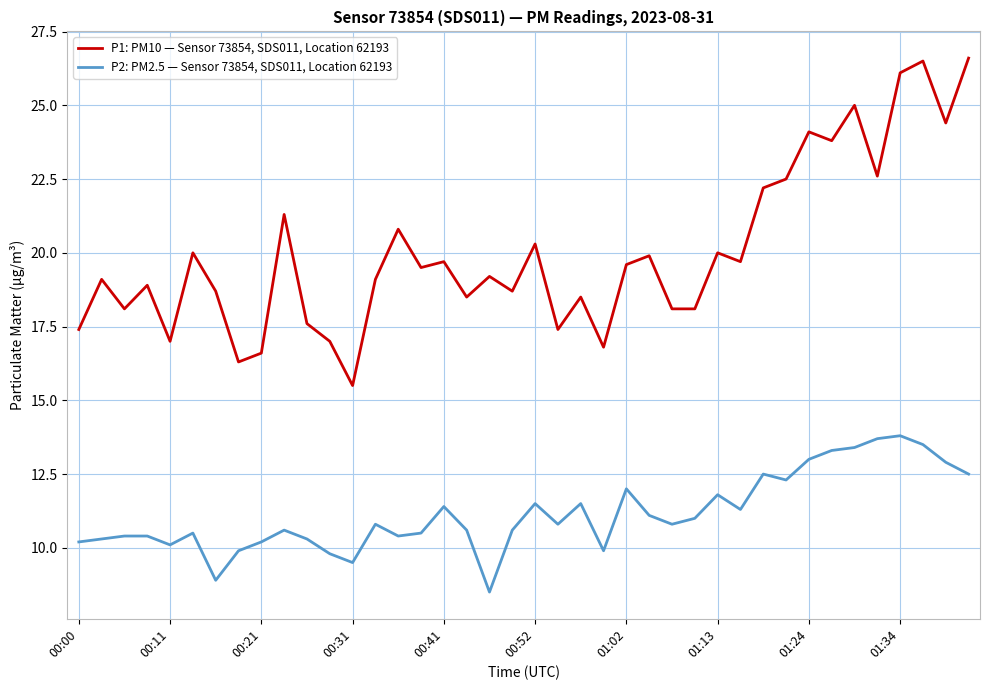

Which series has the largest total across all categories?

P1: PM10 — Sensor 73854, SDS011, Location 62193